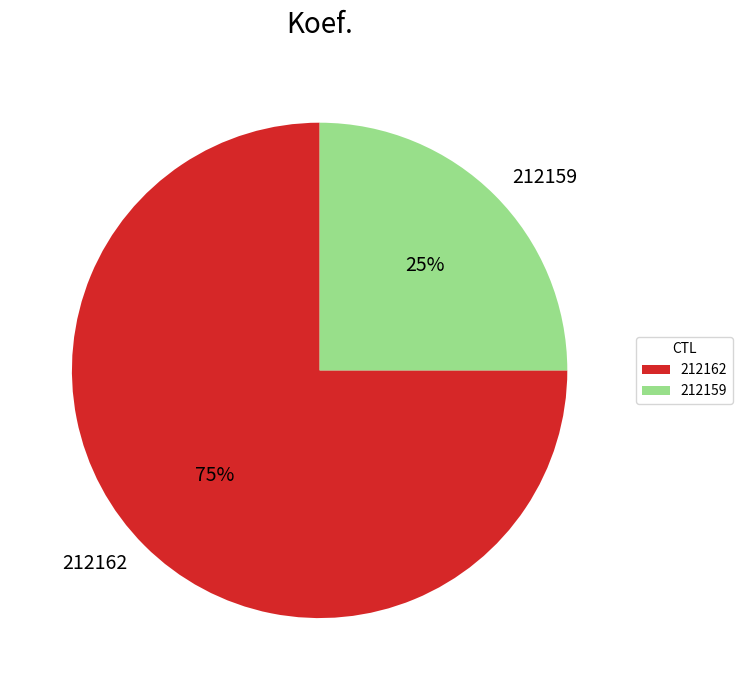

Is it true that 212162 is 75% of the pie?

True